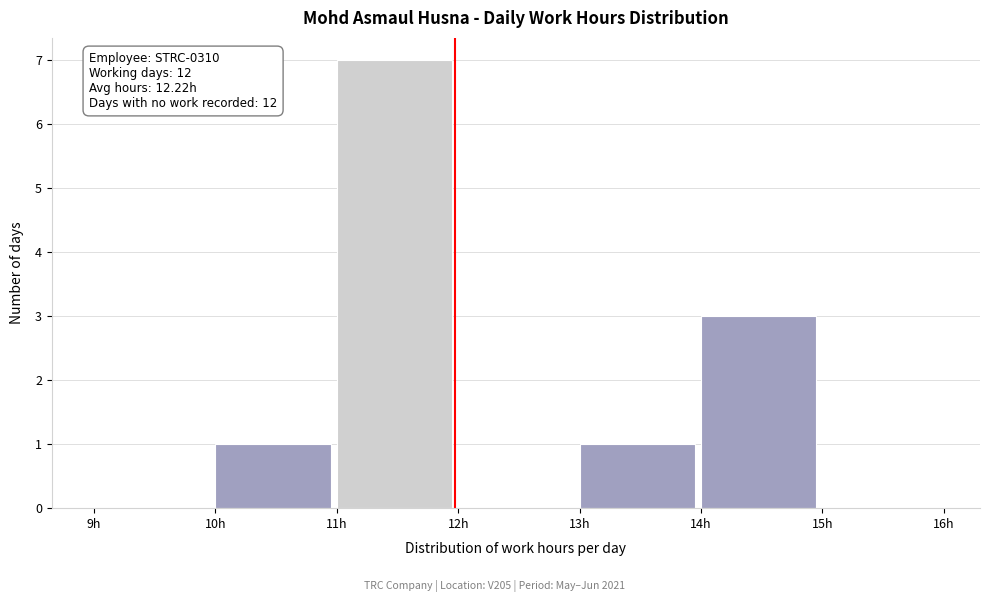

Over which range of the x-axis is the bar tallest?

11 to 12